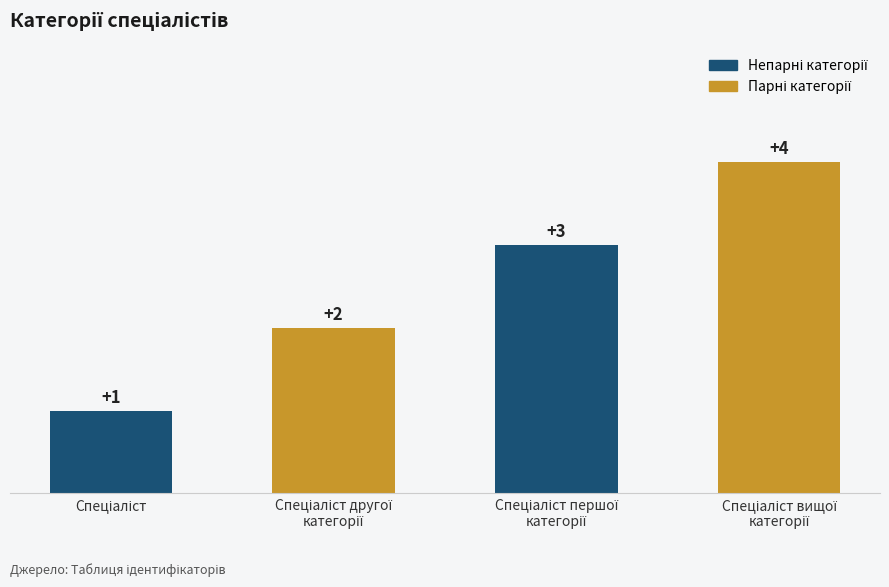

What is the value of the 3rd bar from the left?

3